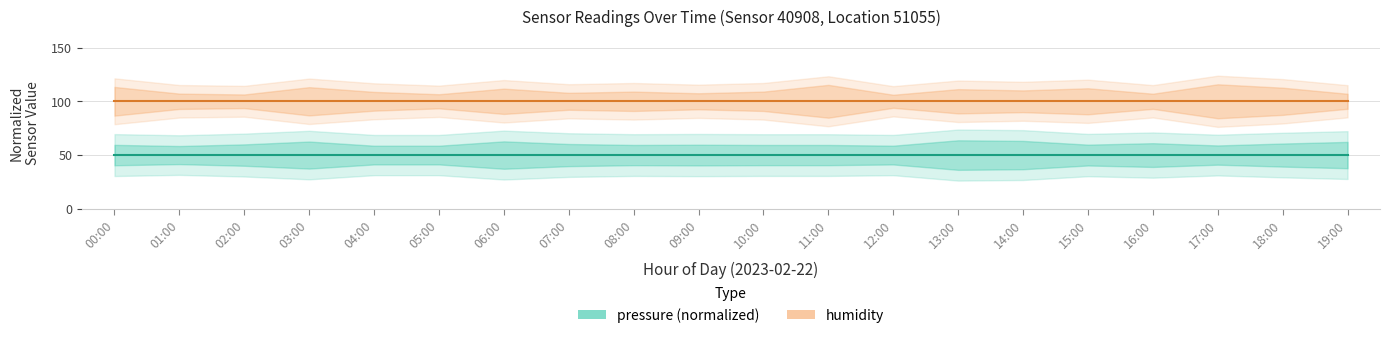

True or false: humidity has a value of 100 at 08:00.

True